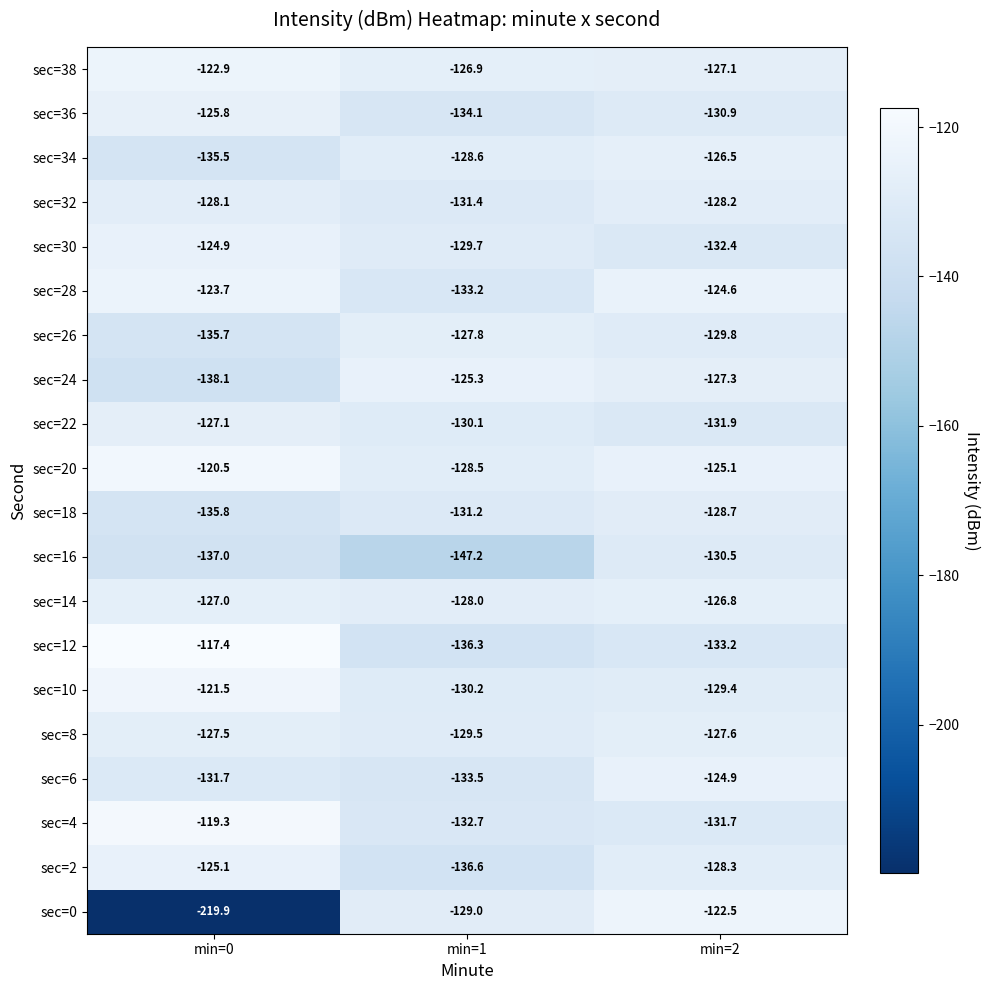

At which category does the chart reach its minimum across all series?

min=0